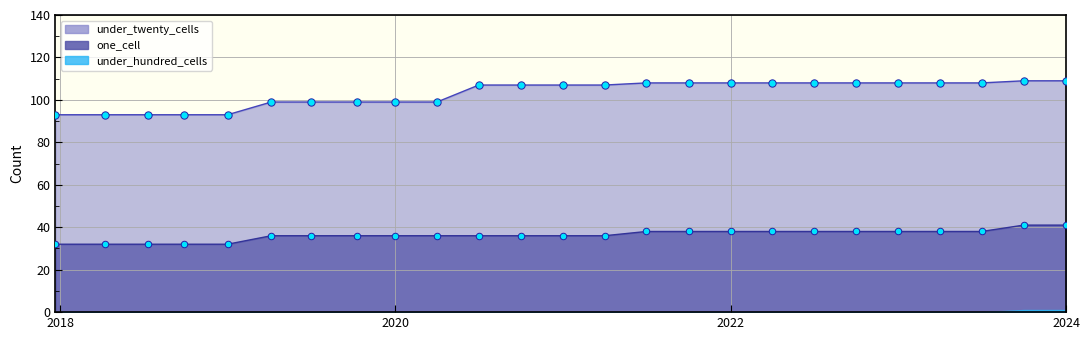

At which category is the sum across all series the highest?

2023-10-01